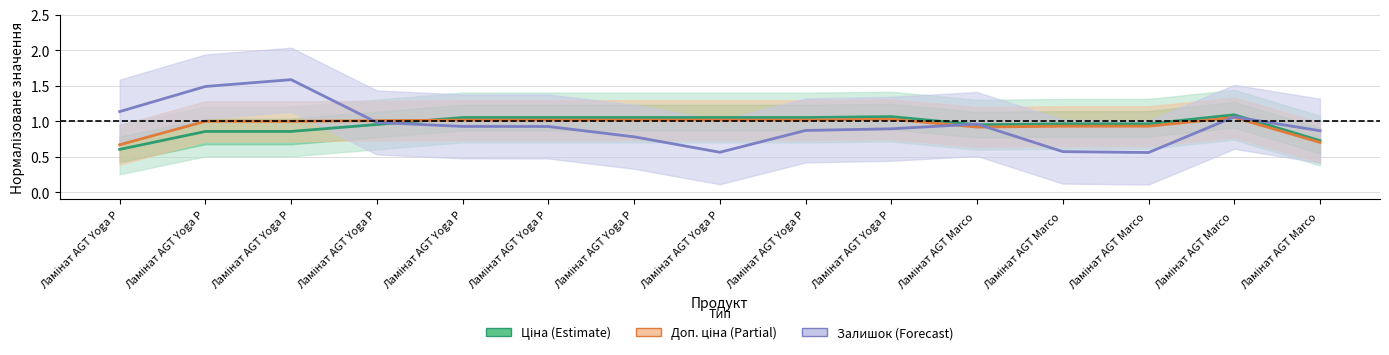

At which category does the chart reach its minimum across all series?

Ламінат AGT Yoga P